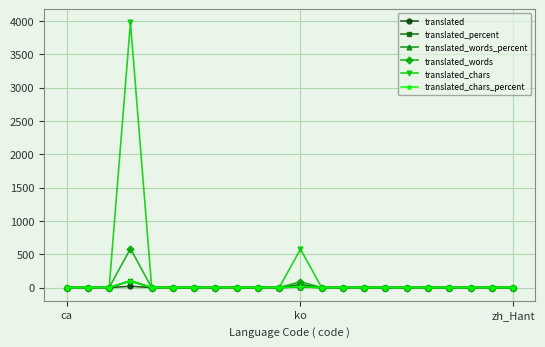

Which series has the largest total across all categories?

translated_chars